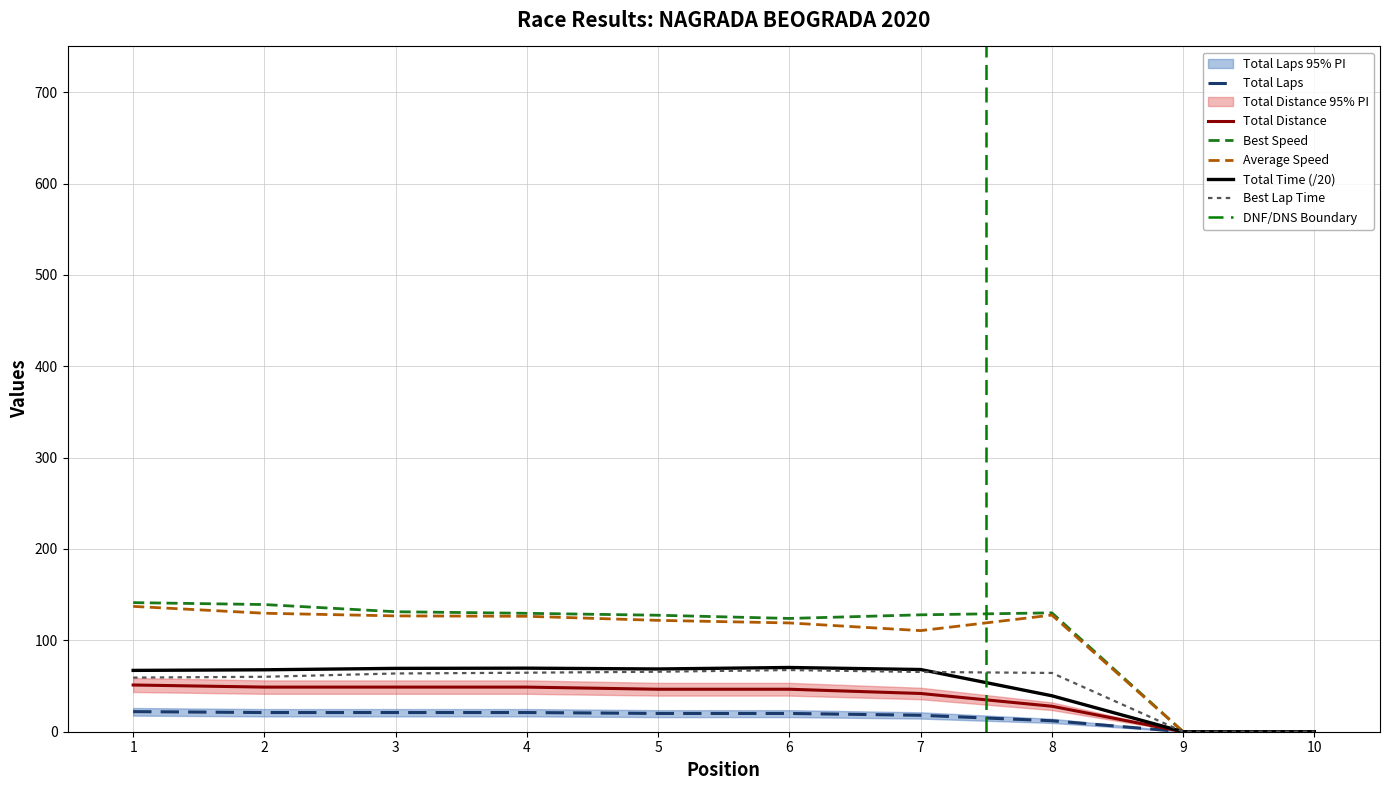

What is the difference between the highest and lowest values at 7?

109.9